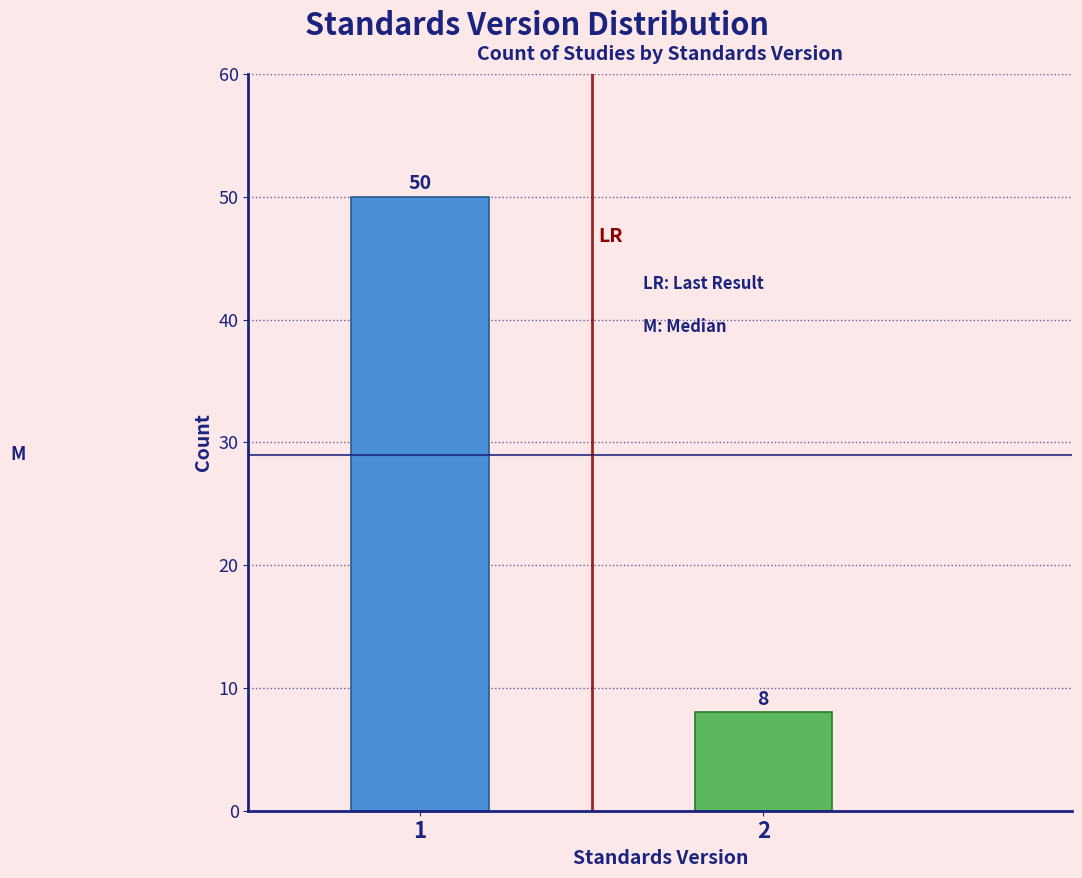

Reading left to right, extract all data points from this chart.

1=50	2=8